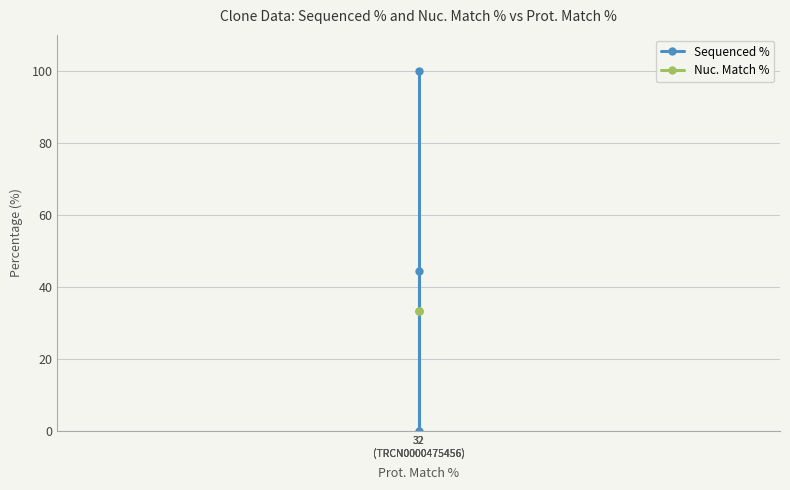

Is it true that Nuc. Match % equals 10.3 at 32
(TRCN0000475456)?

False